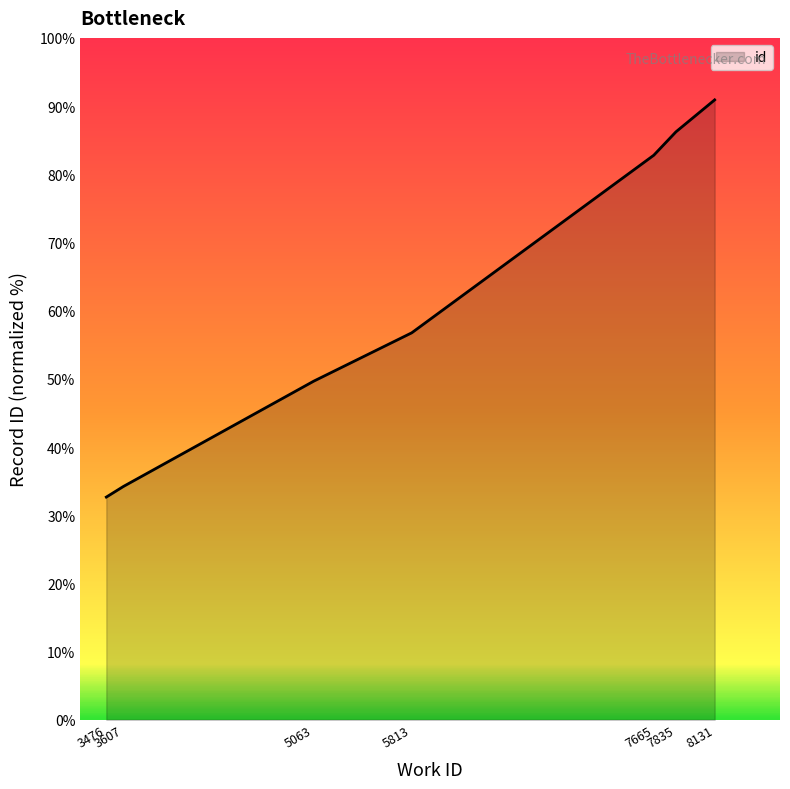

What is the difference between the maximum and minimum values?

58.3